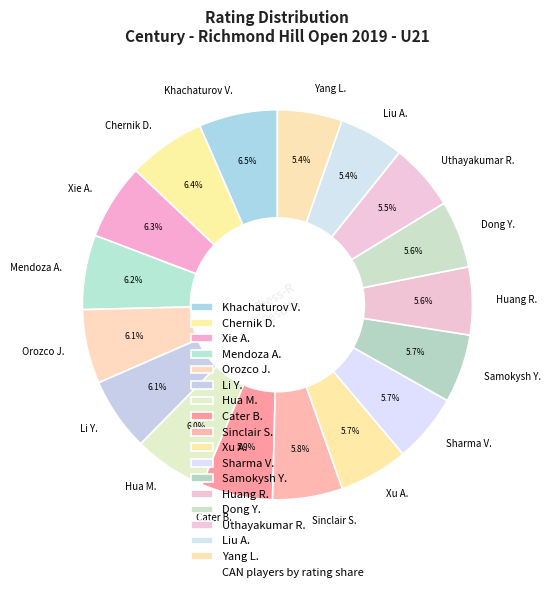

Approximately how many times larger is the value at Orozco J. compared to Khachaturov V.?

0.9